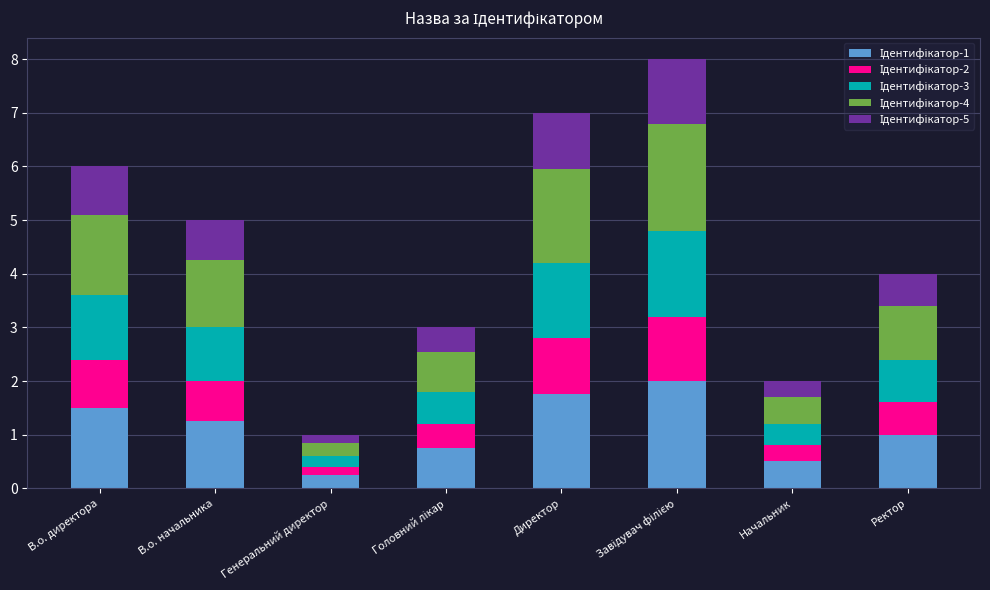

At which category is the sum across all series the highest?

Завідувач філією